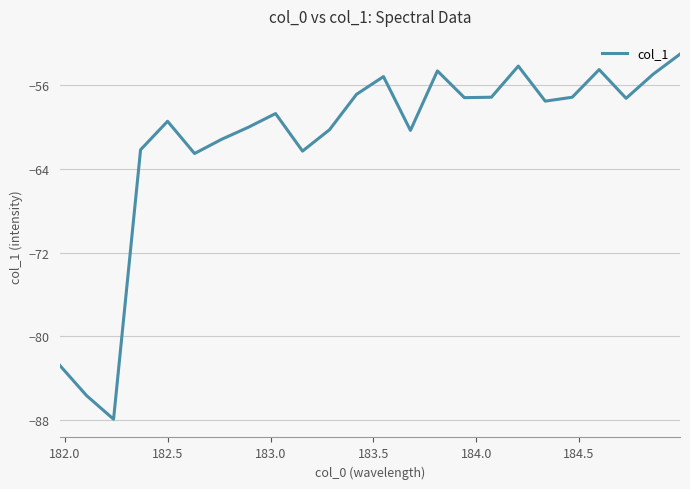

What is the minimum value shown in the chart?

-87.9